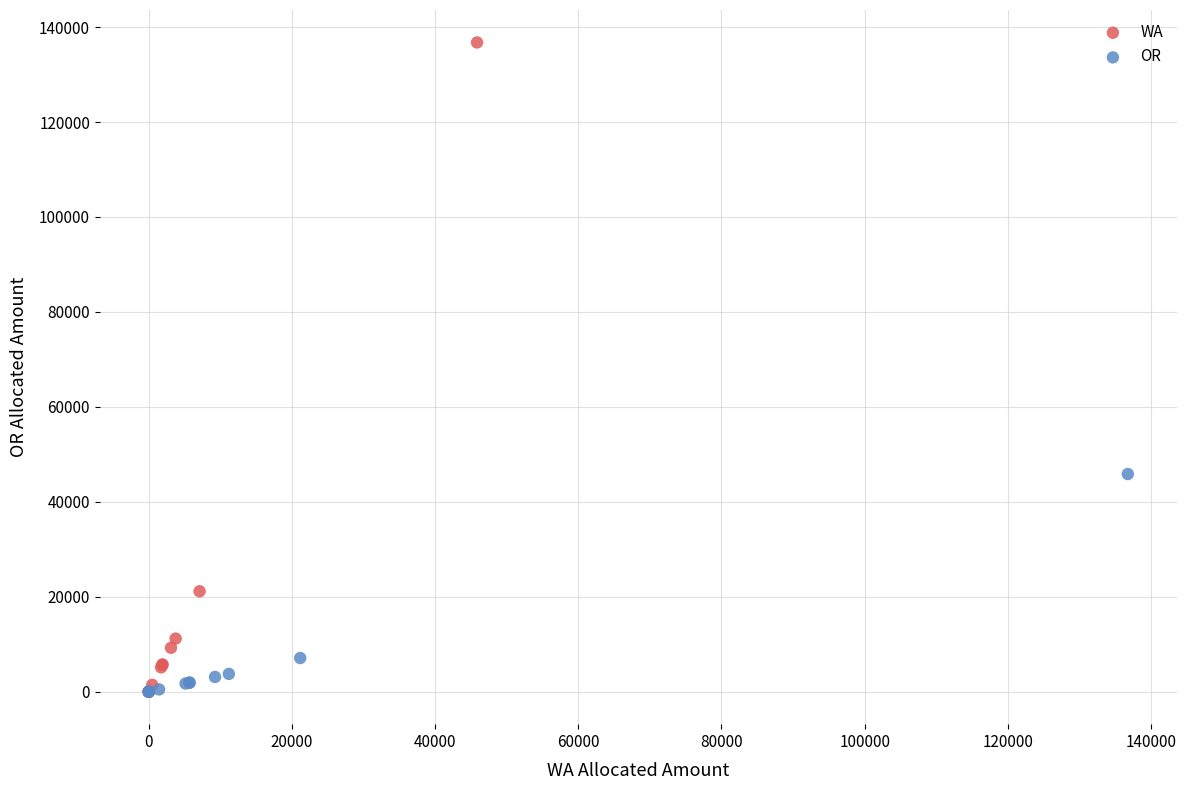

Which series reaches the maximum Y coordinate?

WA